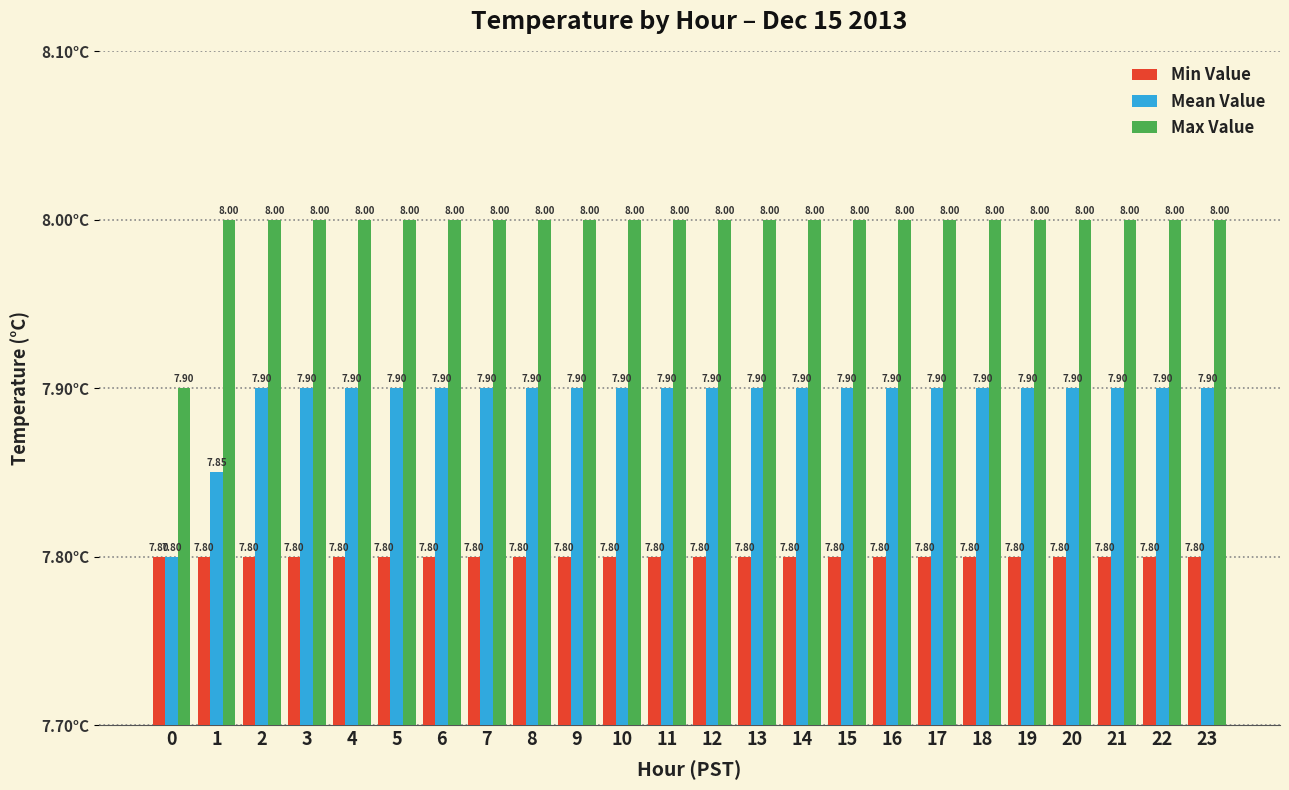

At how many categories does at least one series exceed 7?

24